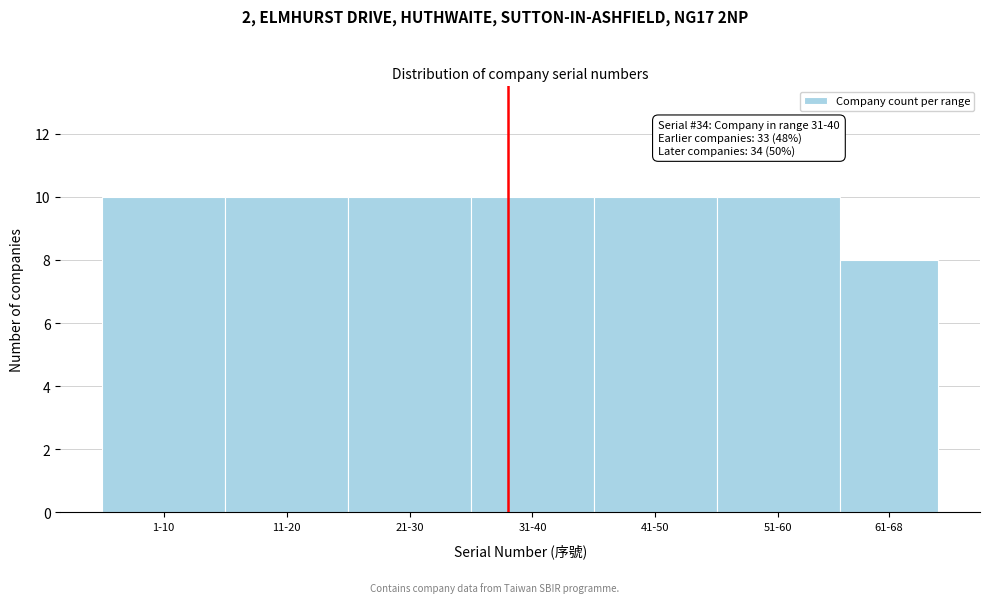

Reading left to right, transcribe all the data shown in this chart.

10	10	10	10	10	10	8